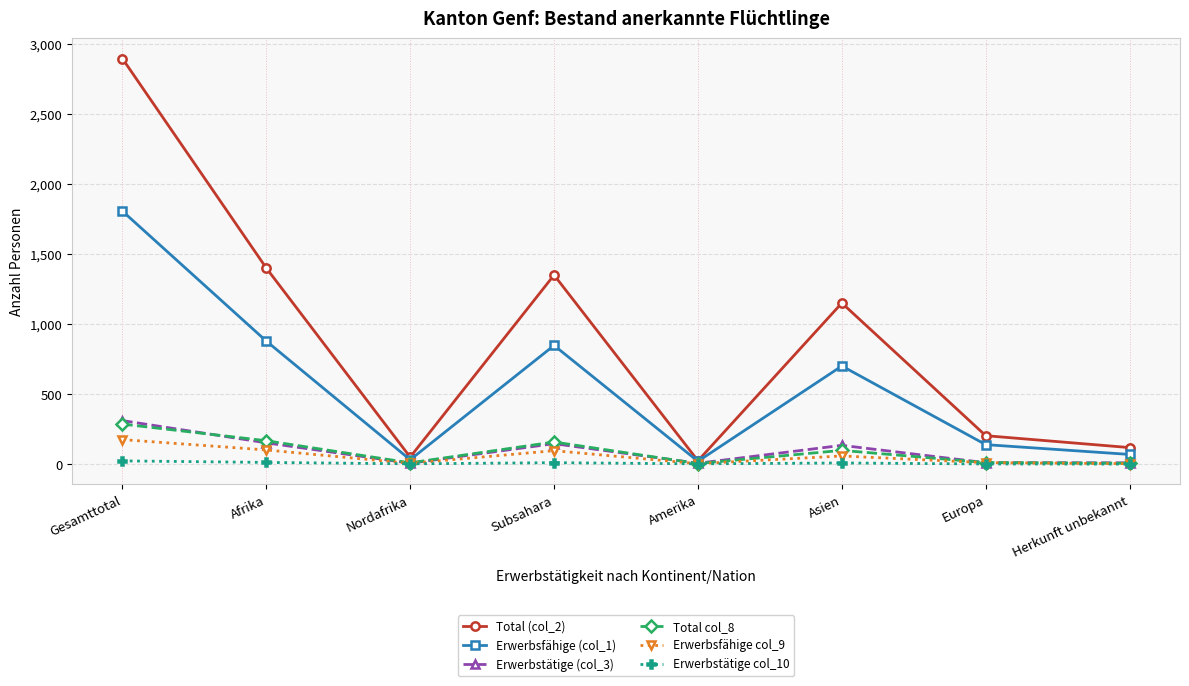

Which label corresponds to the largest value in the chart?

Gesamttotal